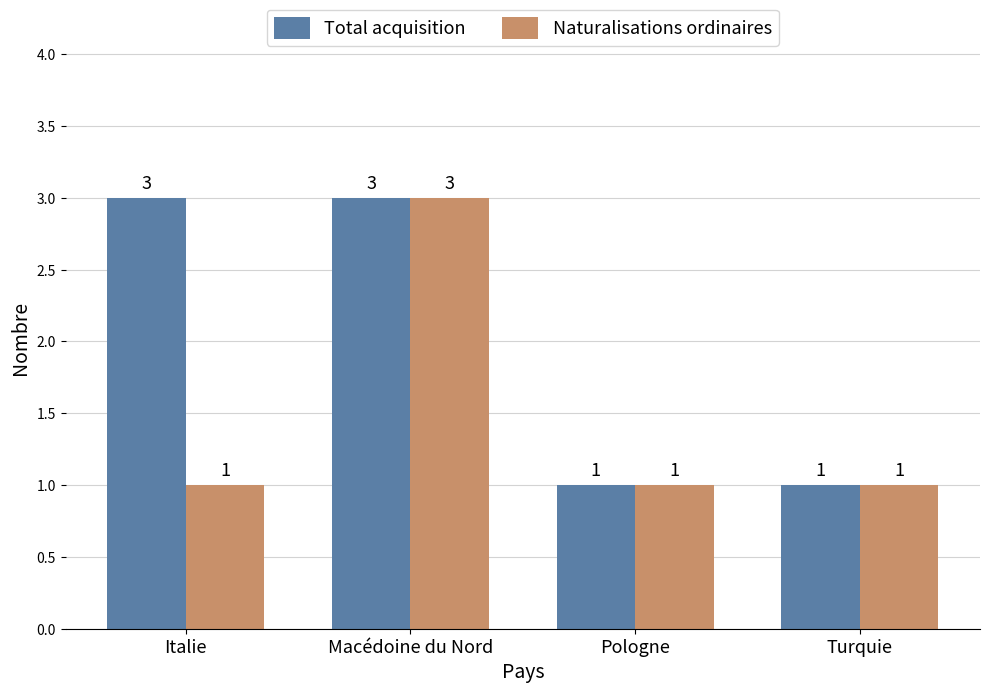

What is the value of the Total acquisition bar at the 2nd from the left?

3